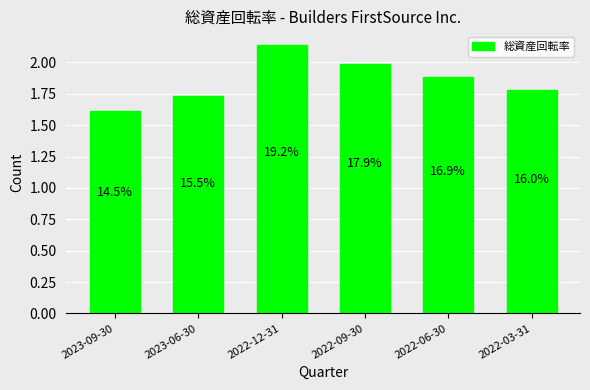

What is the change in value from 2023-09-30 to 2023-06-30?

+0.1